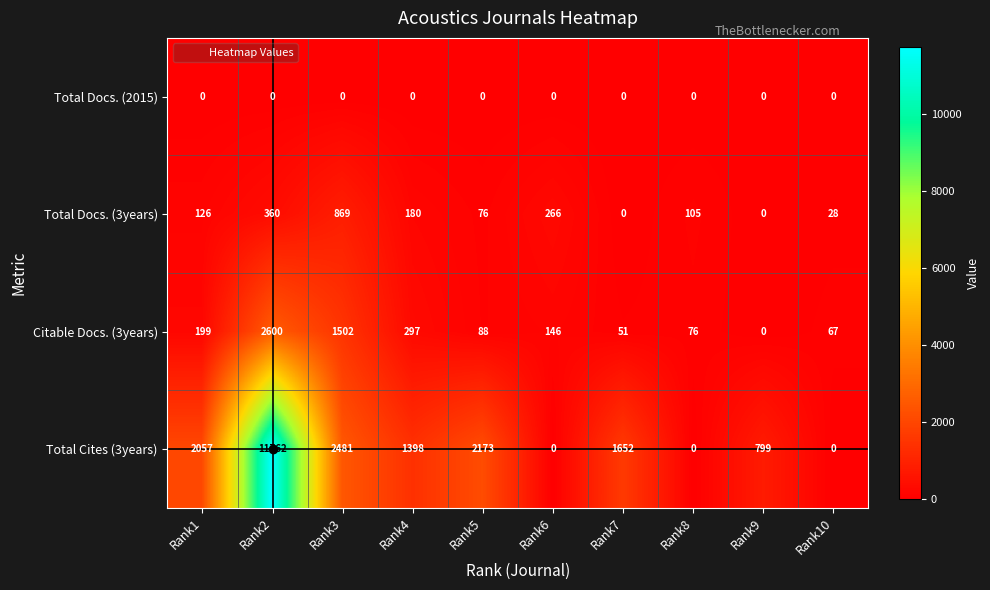

What is the total value across all series at Rank3?

4852